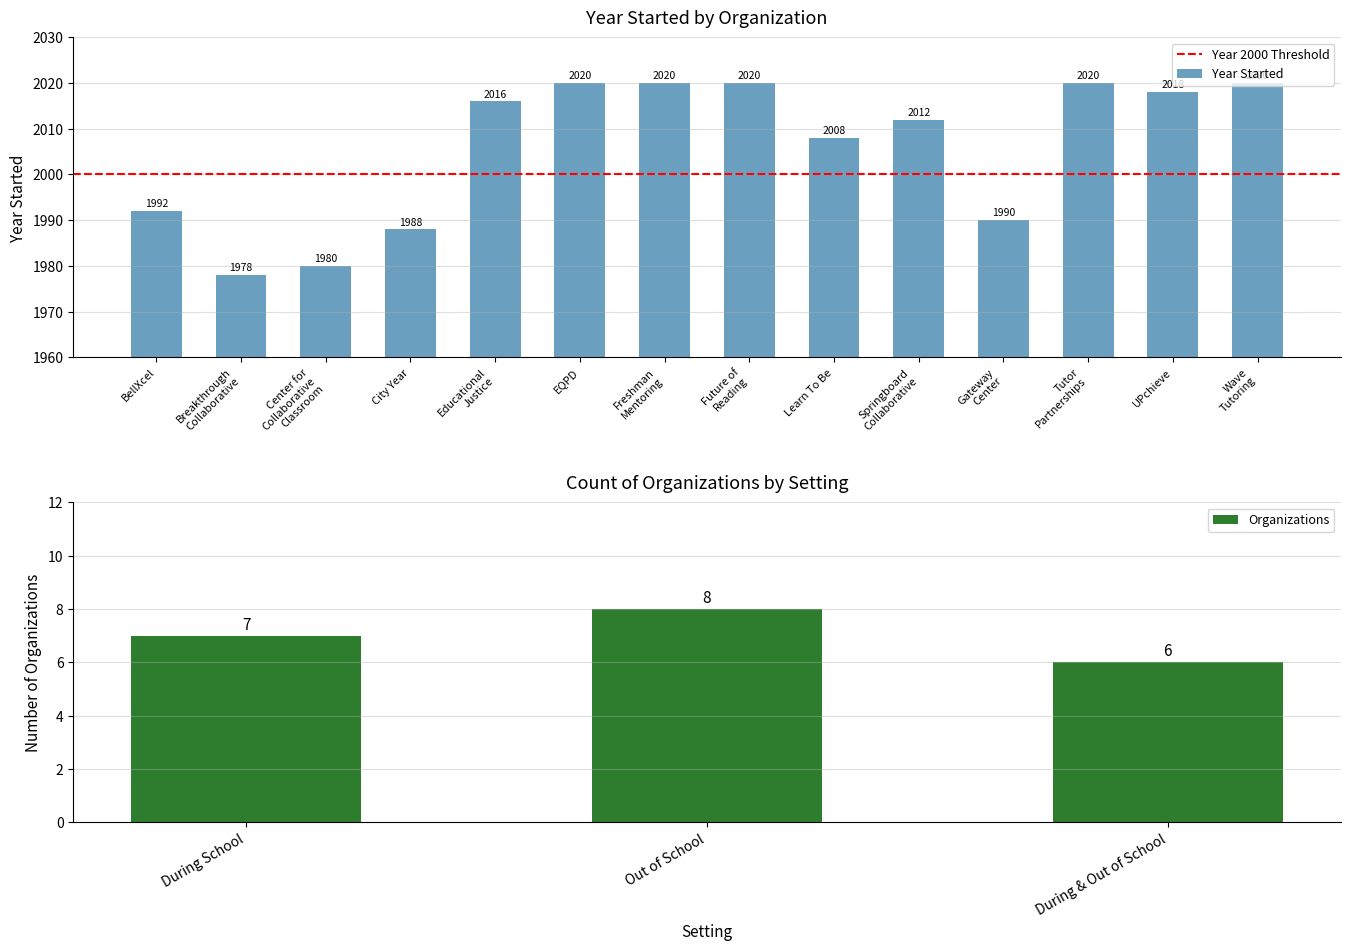

What is the sum of the values at Learn To Be and Freshman
Mentoring?

4028